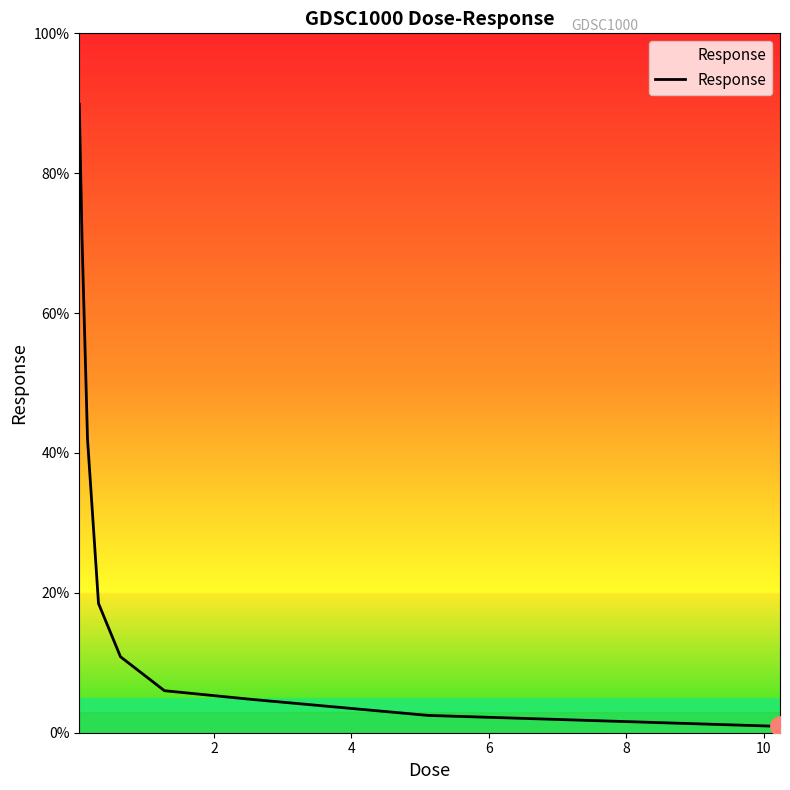

What is the maximum value shown in the chart?

89.9